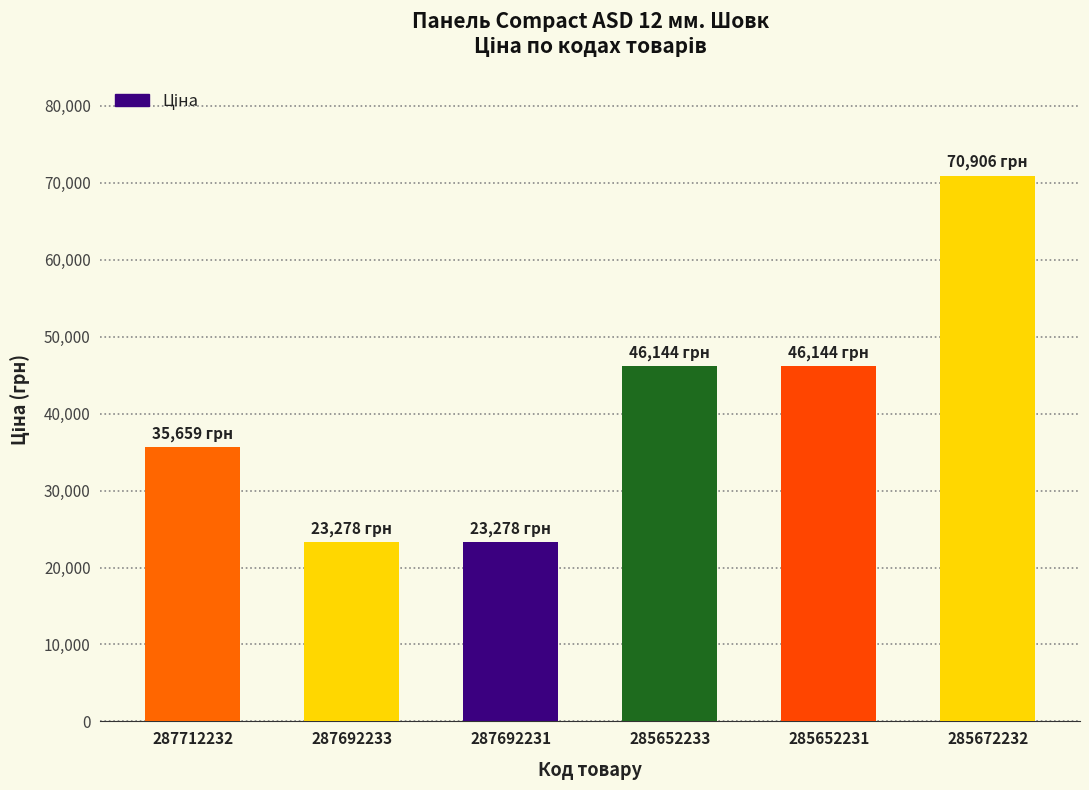

Between 287692231 and 285652233, which is larger?

285652233